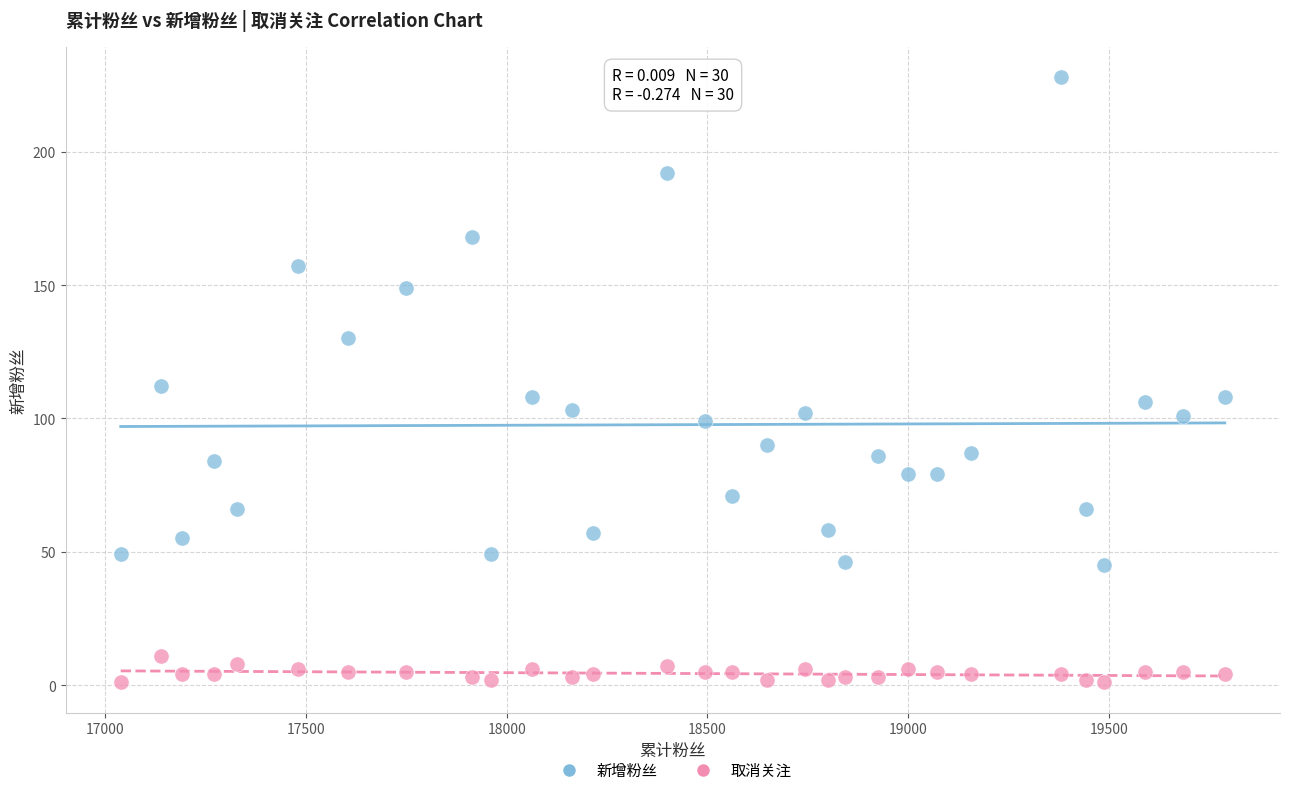

Across all data points, what is the range of X values (max minus min)?

2751